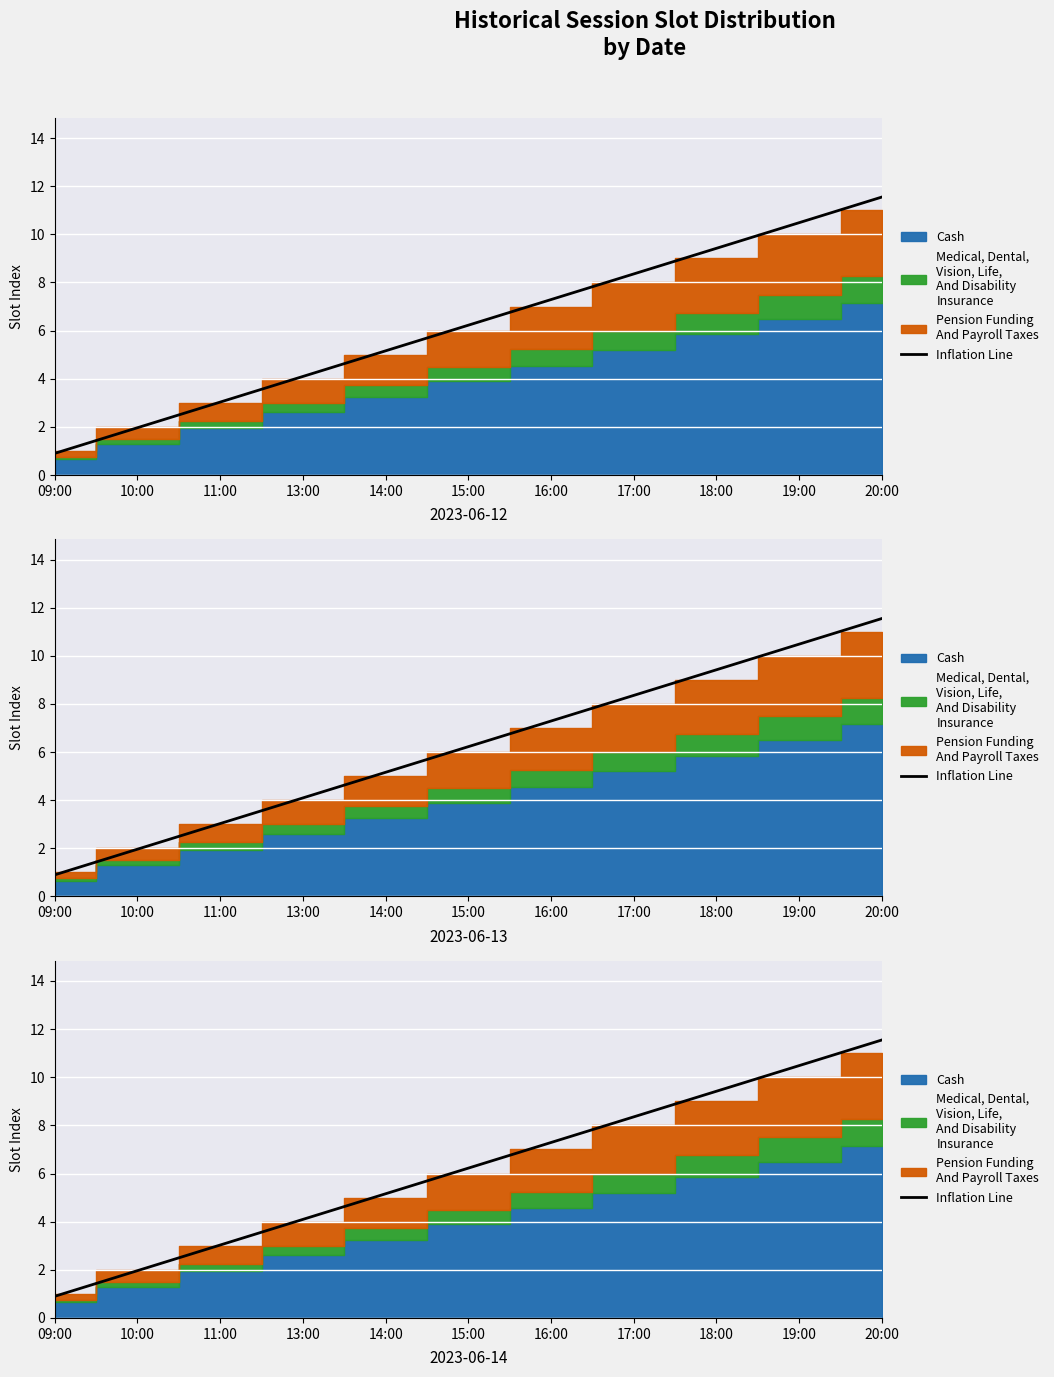

At which category does the chart reach its minimum across all series?

09:00